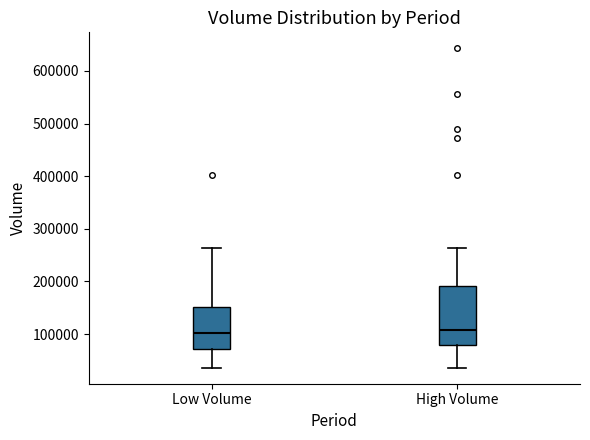

Reading left to right, transcribe this box plot: for each box, give where its median line is, the range the box spans, and where its two whiskers end, as read against the y-axis. The values are not printed on the chart, so give them approximately, as read against the axis.

Low Volume: median 100000, box 70000 to 150000, whiskers 40000 to 260000
High Volume: median 110000, box 80000 to 190000, whiskers 40000 to 260000